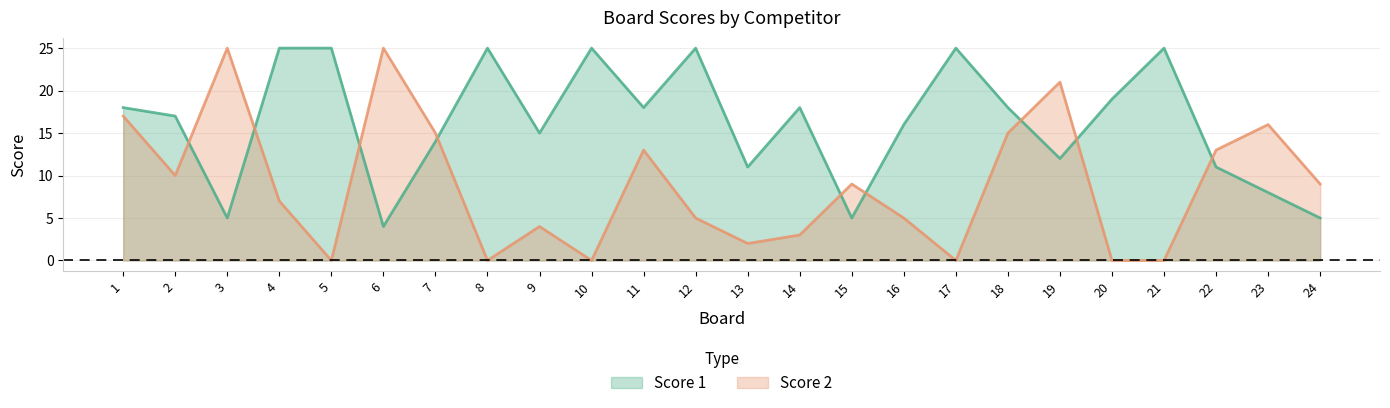

Reading left to right, list all the values displayed in this chart.

Score 1: 1=18	2=17	3=5	4=25	5=25	6=4	7=14	8=25	9=15	10=25	11=18	12=25	13=11	14=18	15=5	16=16	17=25	18=18	19=12	20=19	21=25	22=11	23=8	24=5
Score 2: 1=17	2=10	3=25	4=7	5=0	6=25	7=15	8=0	9=4	10=0	11=13	12=5	13=2	14=3	15=9	16=5	17=0	18=15	19=21	20=0	21=0	22=13	23=16	24=9